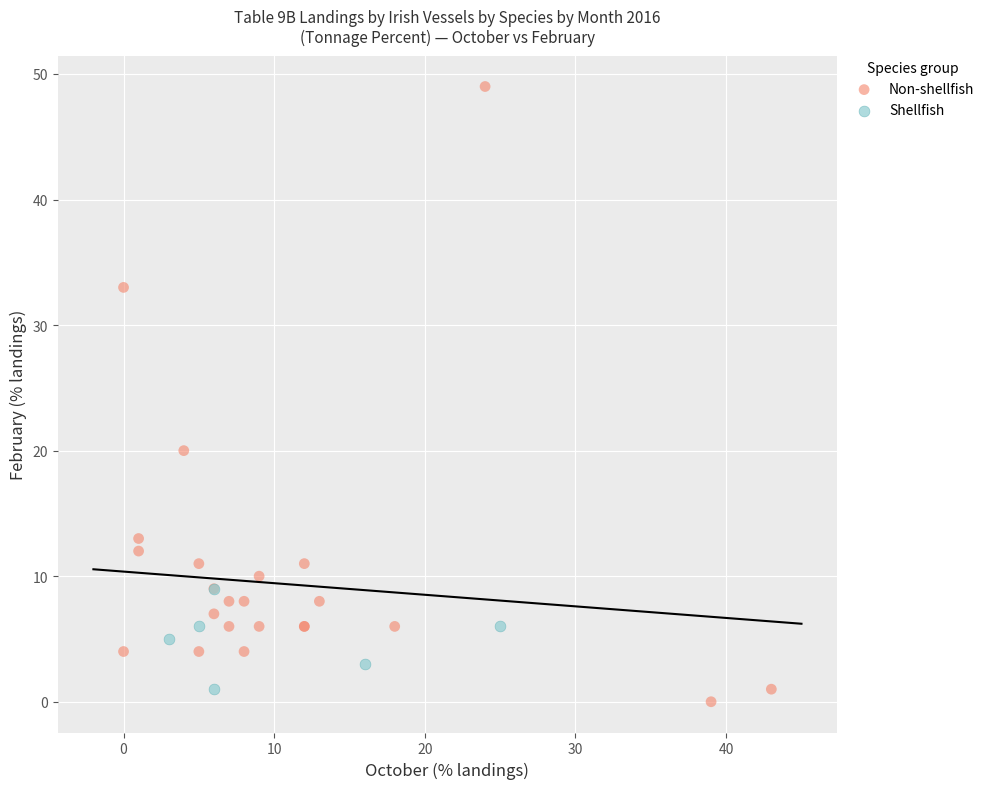

Which series contains the highest Y value?

Non-shellfish